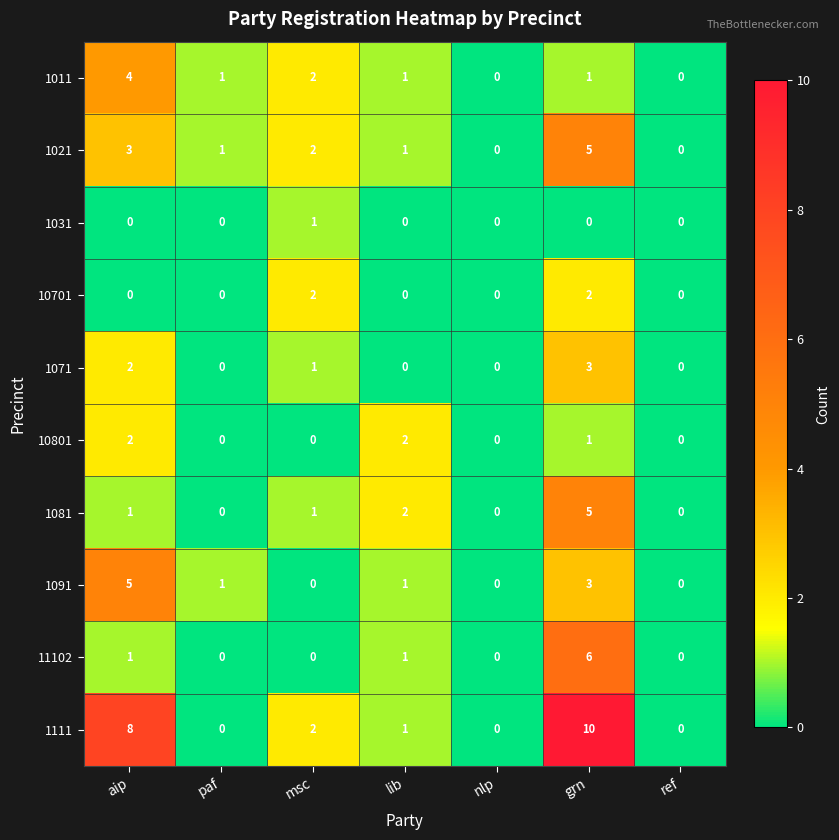

What is the difference between the maximum and minimum values in the 1021 series?

5